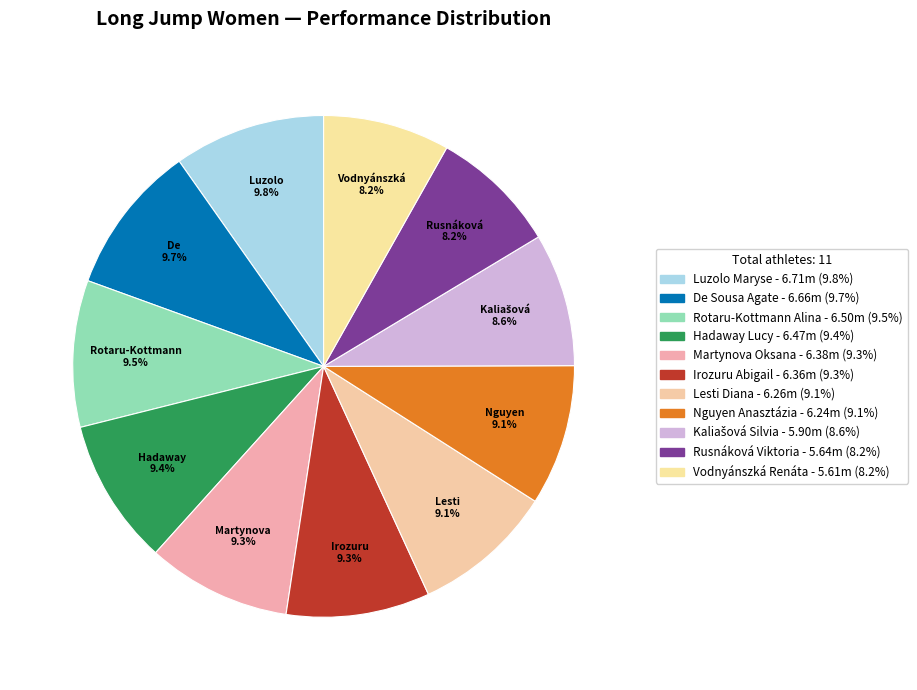

Combined, do Martynova Oksana and Irozuru Abigail account for over 50%?

No